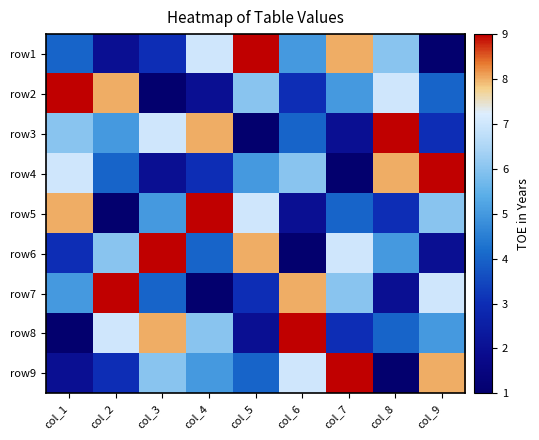

What is the difference between the highest and lowest values at col_4?

8